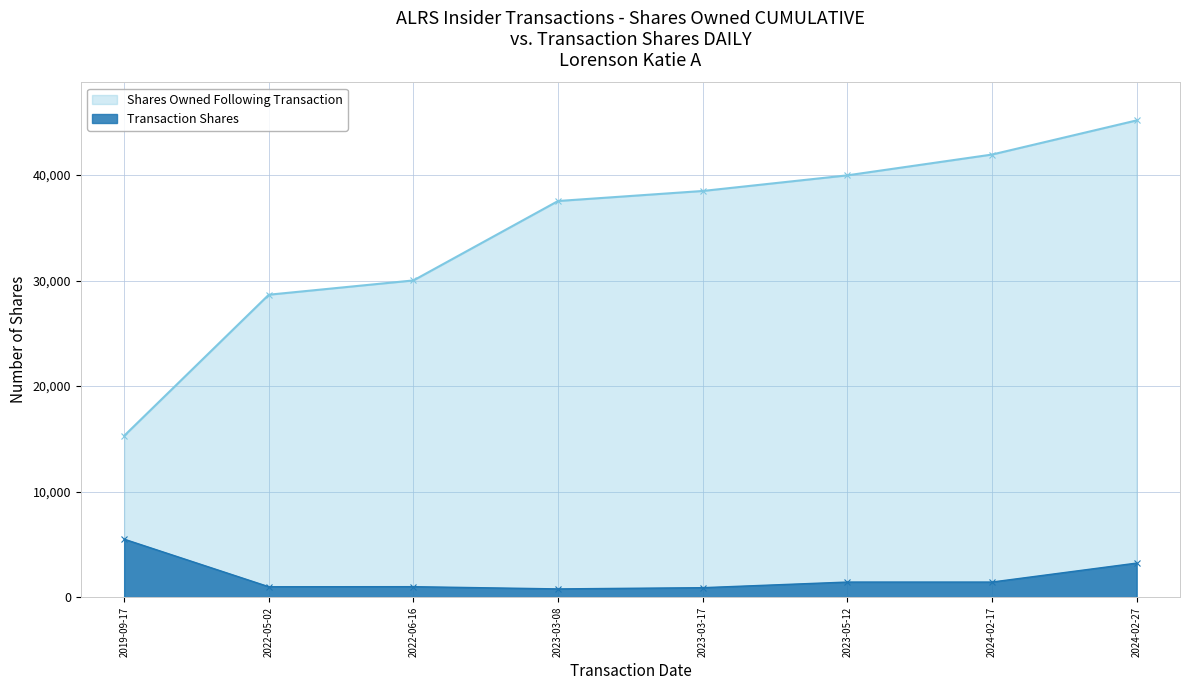

In Transaction Shares, how many points are lower than both neighbors (excluding endpoints)?

3